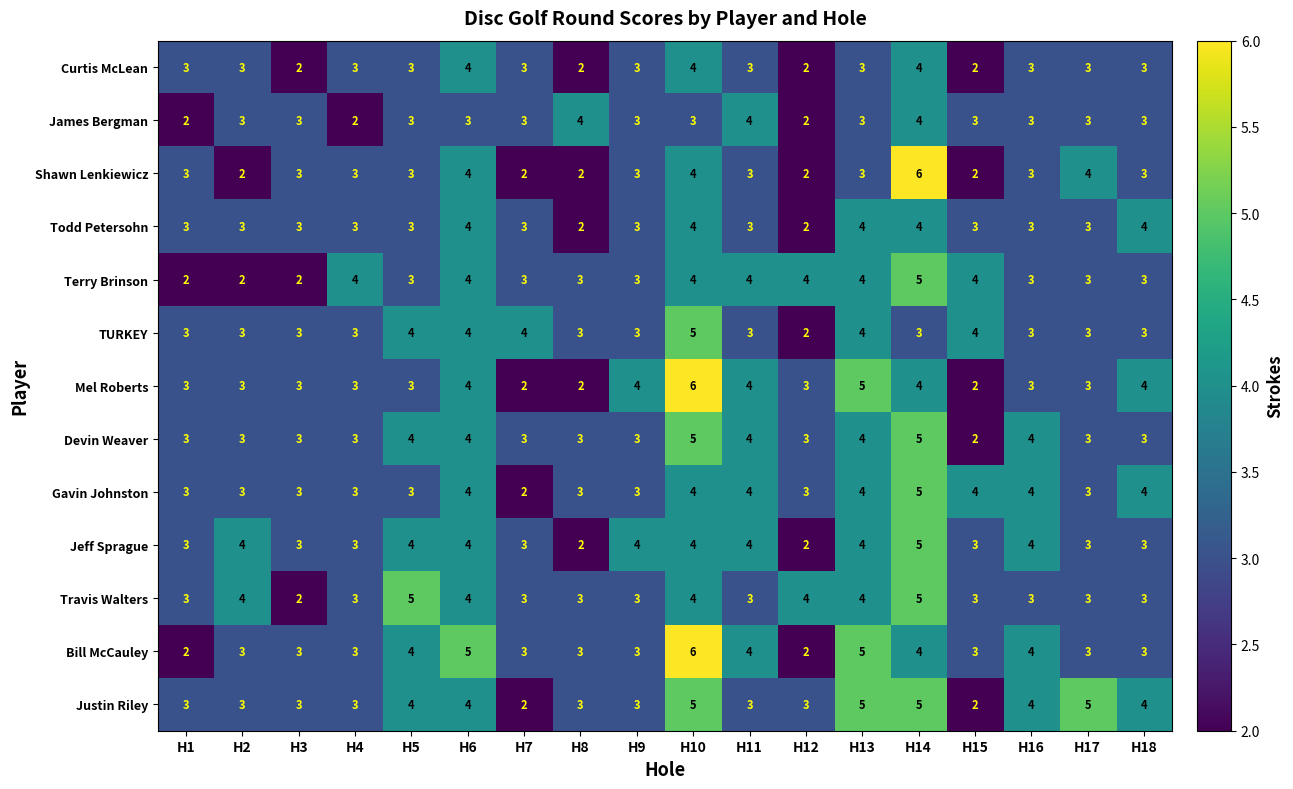

What is the smallest value displayed?

2